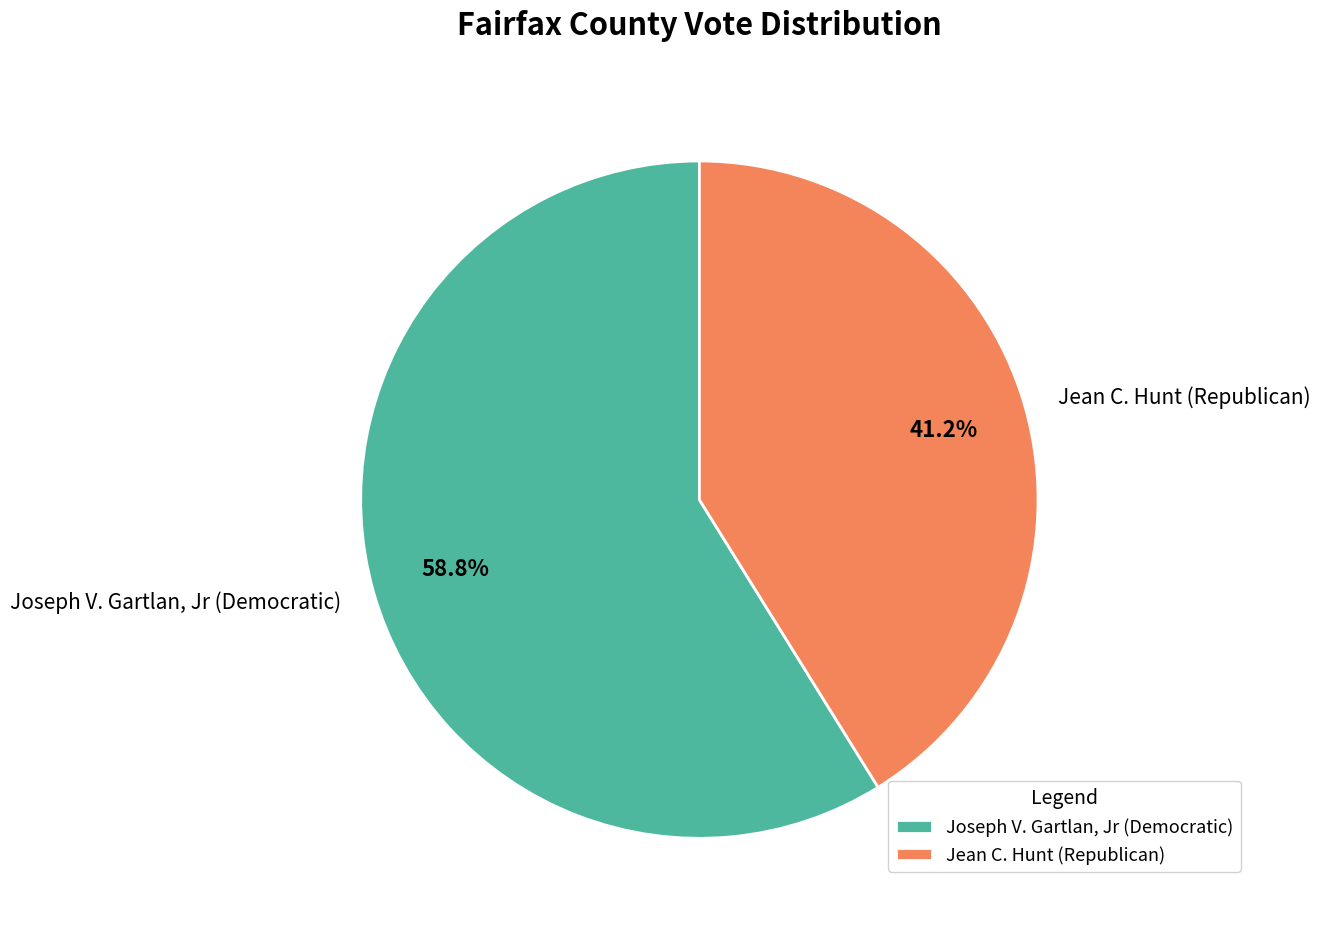

What is the majority slice?

Joseph V. Gartlan, Jr (Democratic)